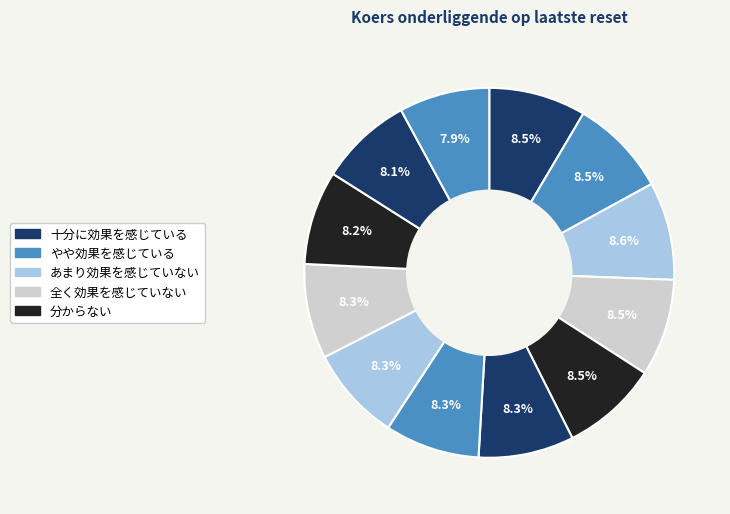

To the nearest percent, what is the average slice percentage?

8%